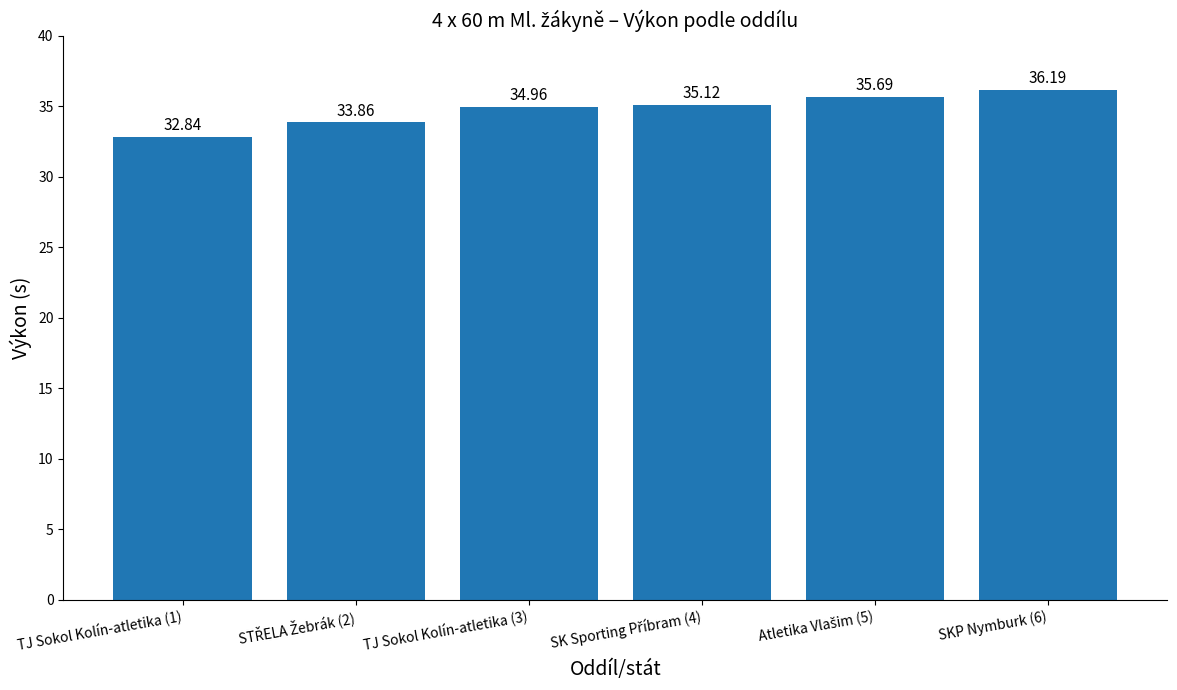

Which label corresponds to the largest value in the chart?

SKP Nymburk (6)